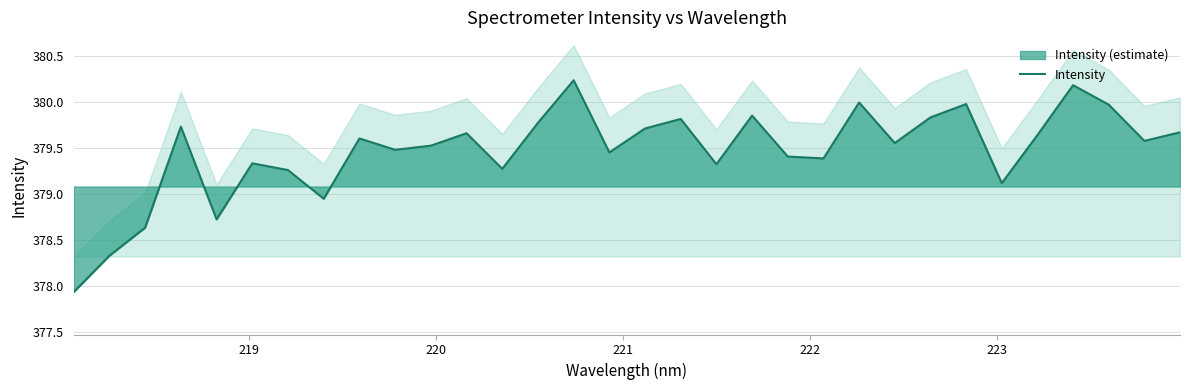

What is the greatest value displayed?

380.2